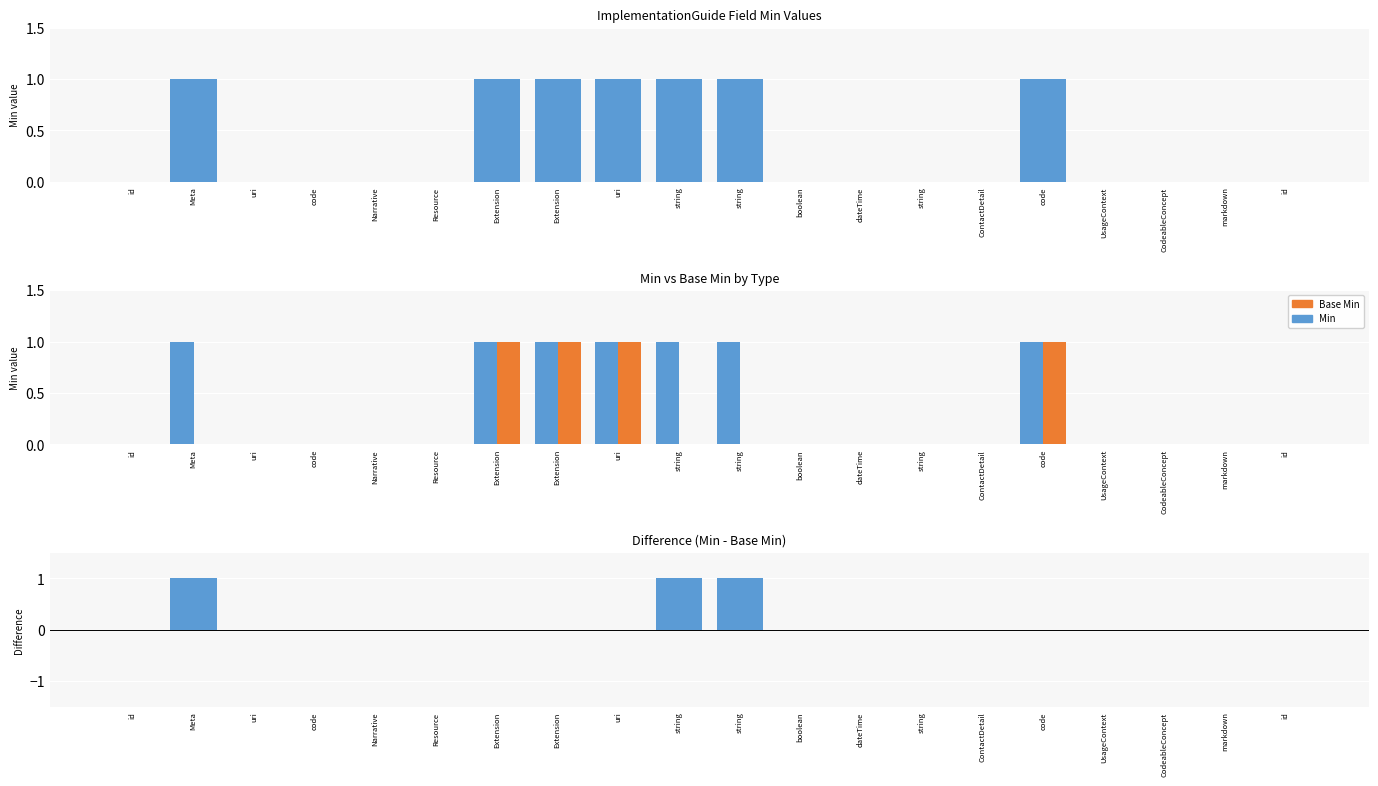

How many groups of bars are there?

20